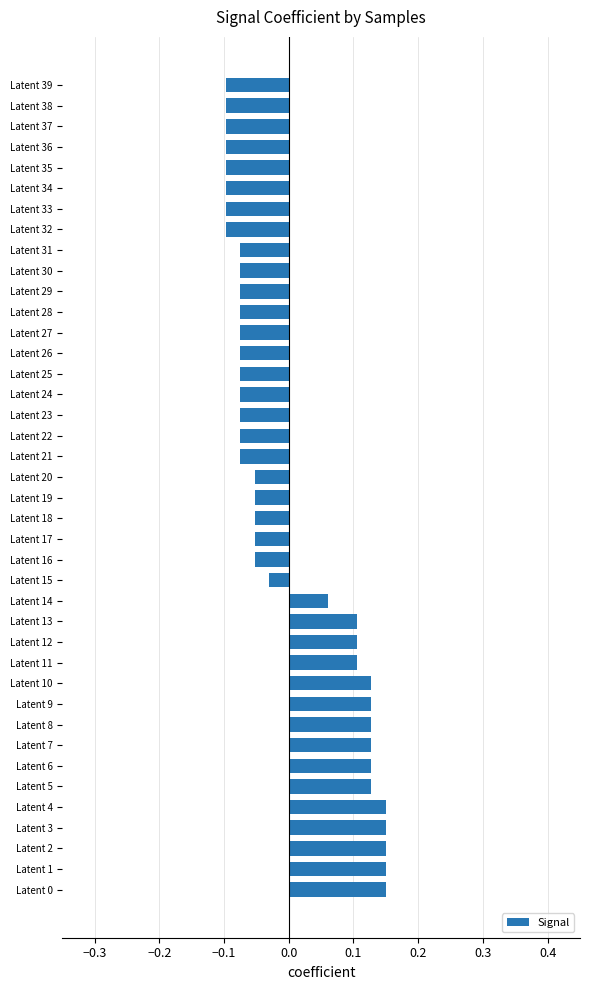

Where is the data nearest to the value 0?

Latent 15